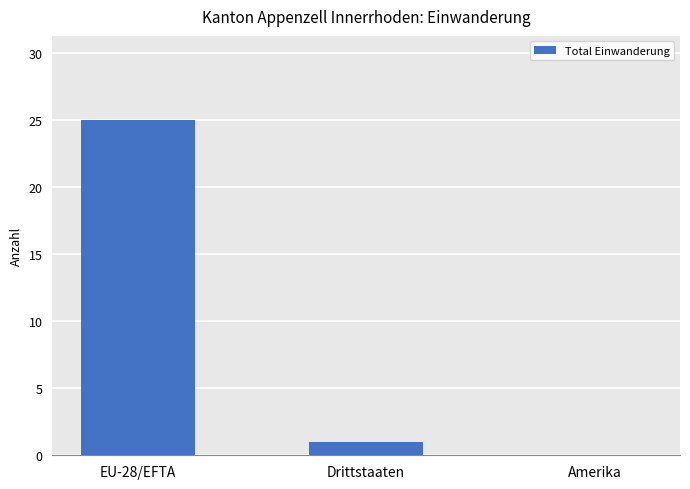

Reading left to right, transcribe all the data shown in this chart.

25	1	0